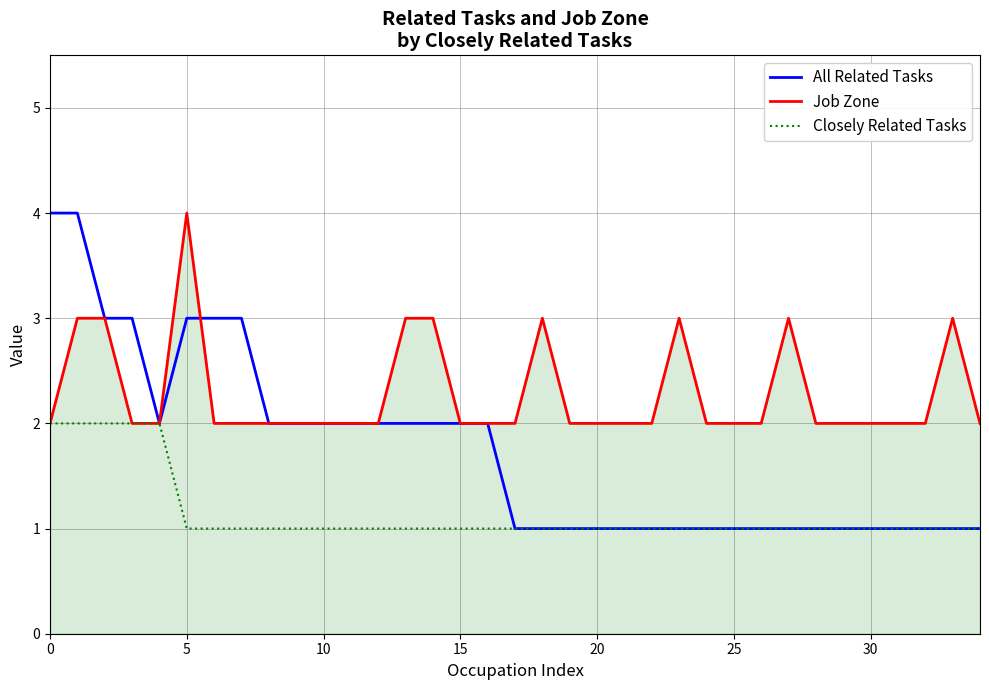

Which series has the widest spread of values?

All Related Tasks